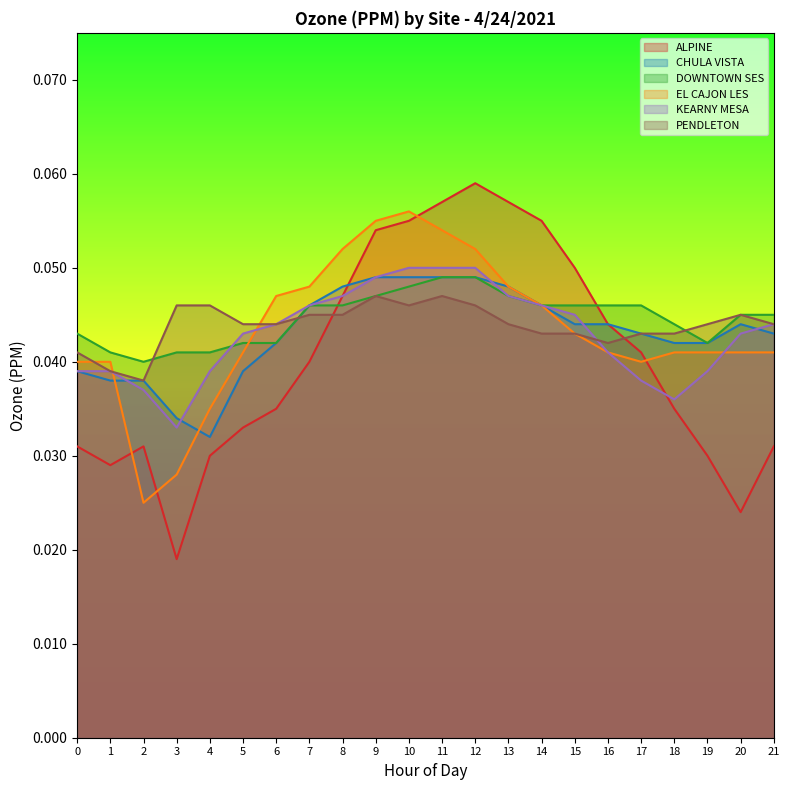

How many lines are shown in the chart?

6